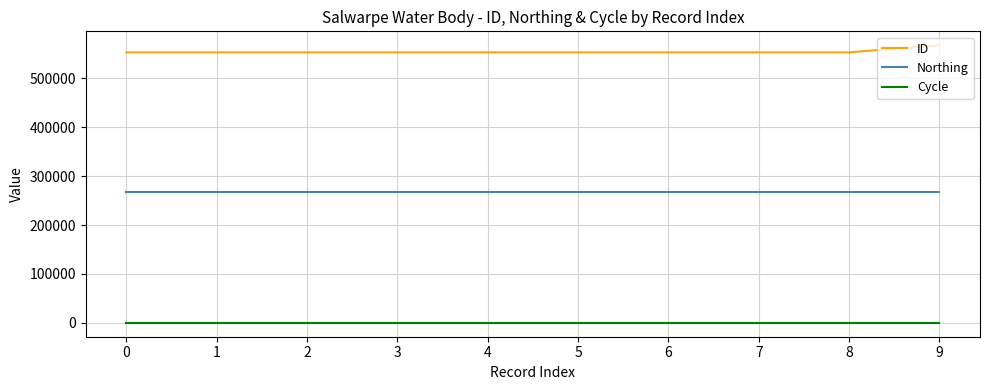

Is it true that Northing equals 267871 at 0?

True